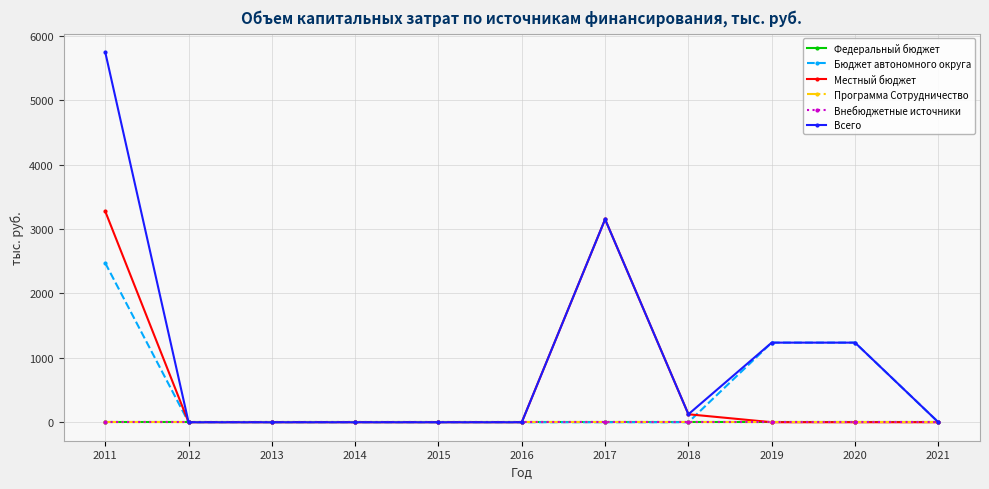

The value of Бюджет автономного округа at 2015 is 0.0. True or false?

True